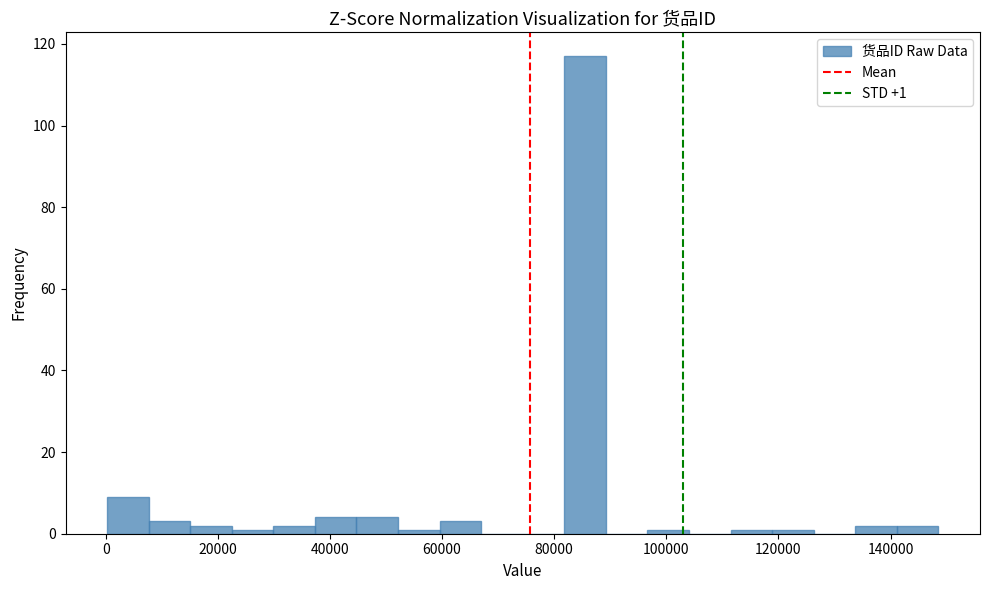

Around what value on the x-axis is the tallest bar? Give the approximate position of its centre, as read against the axis.

86000